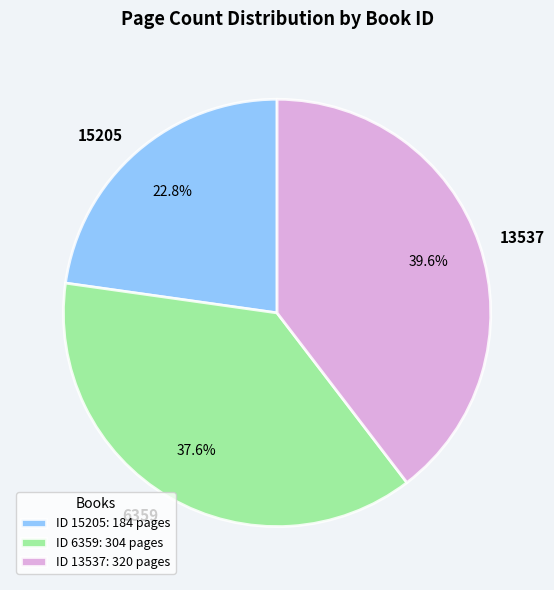

To the nearest percent, what is the difference between the largest and smallest slice percentages?

17%